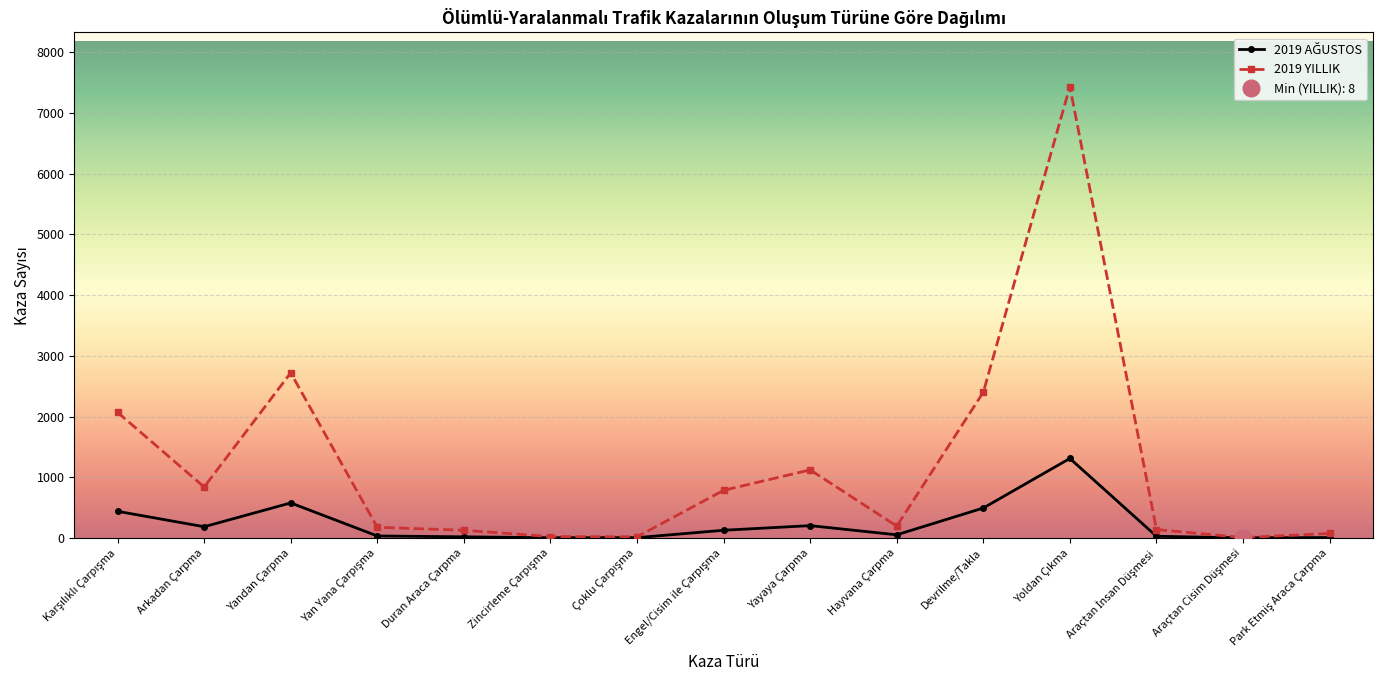

Reading left to right, what are all the values shown in this chart?

2019 AĞUSTOS: 440	186	578	34	20	5	6	128	204	53	494	1310	29	3	8
2019 YILLIK: 2069	840	2720	177	128	24	20	785	1122	196	2400	7432	140	8	75